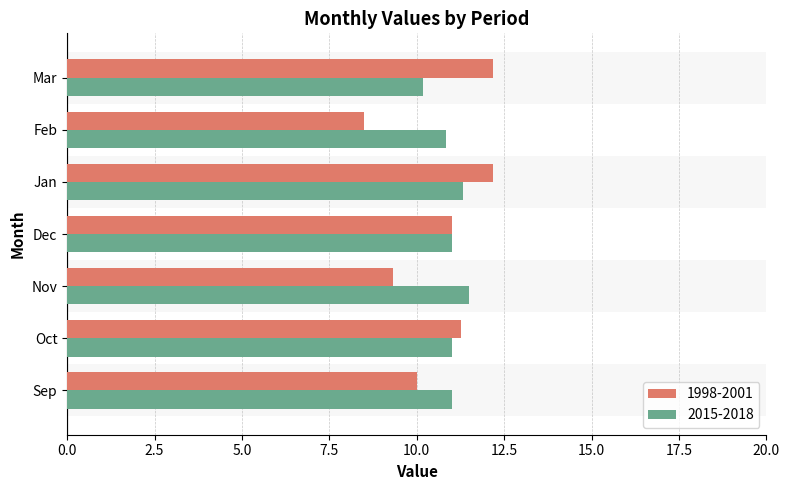

At how many categories does at least one series exceed 12?

2